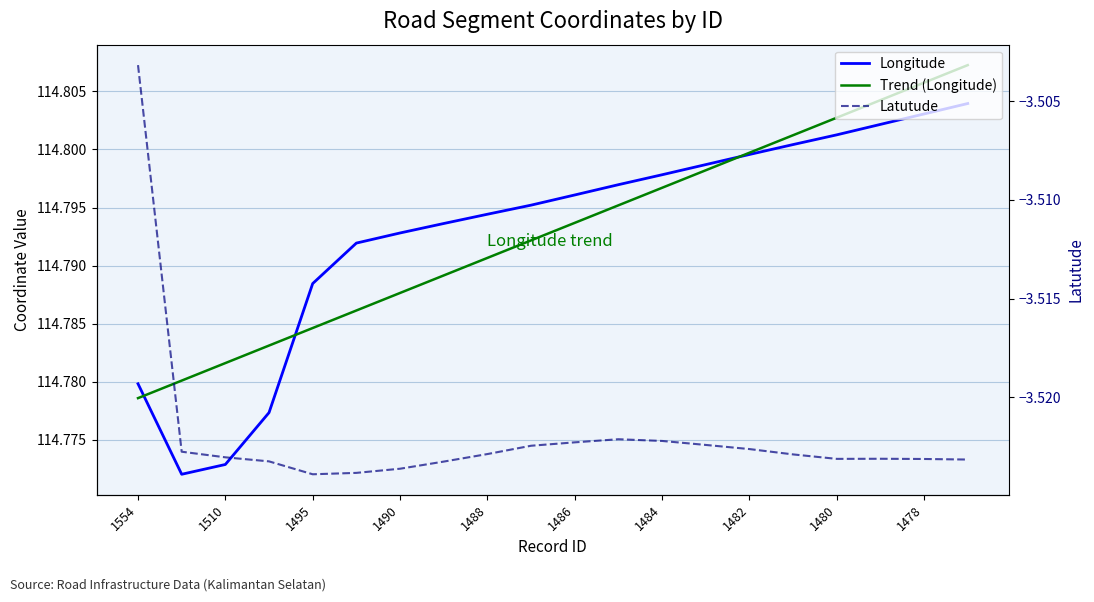

Which series changed the most between 1480 and 13?

Trend (Longitude)